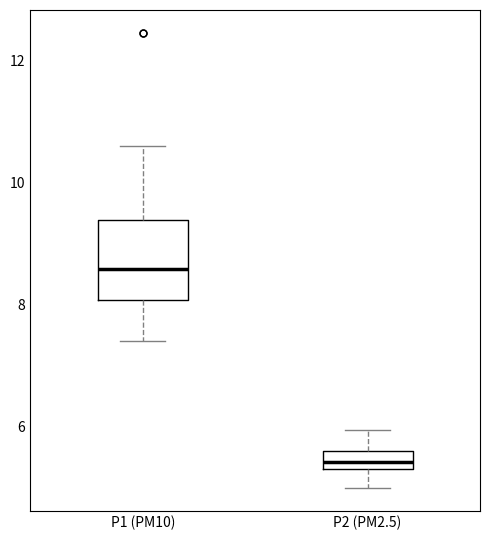

Where is the upper edge of the box for P2 (PM2.5) on the y-axis? The values are not printed on the chart, so give them approximately, as read against the axis.

5.6